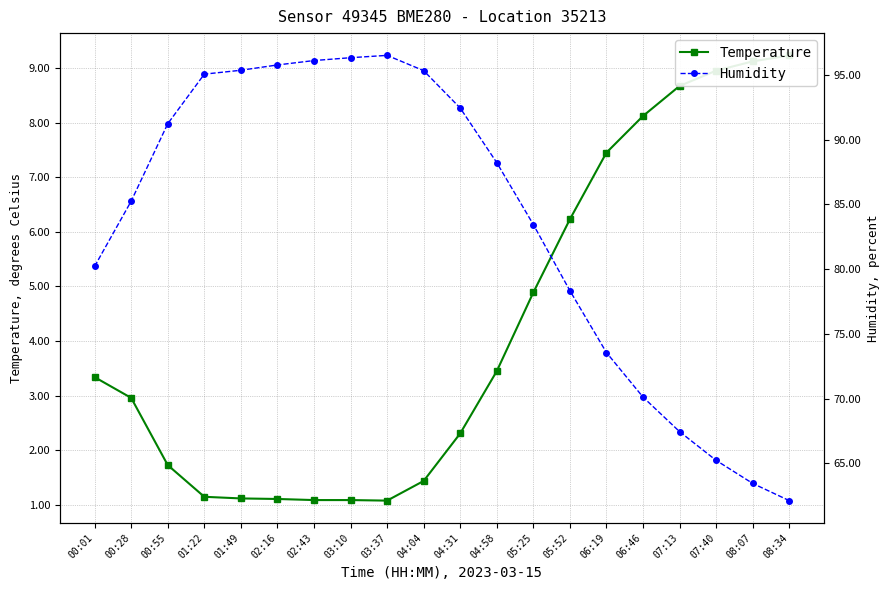

At which category does the chart reach its peak across all series?

03:37